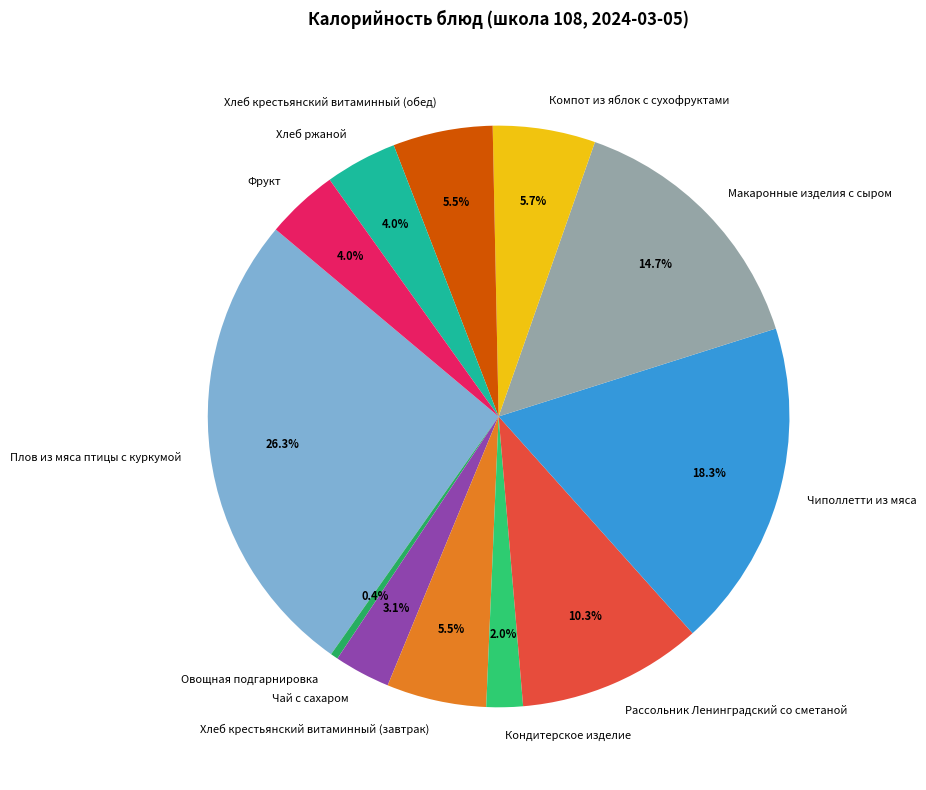

Which category has the smallest portion of the pie?

Овощная подгарнировка